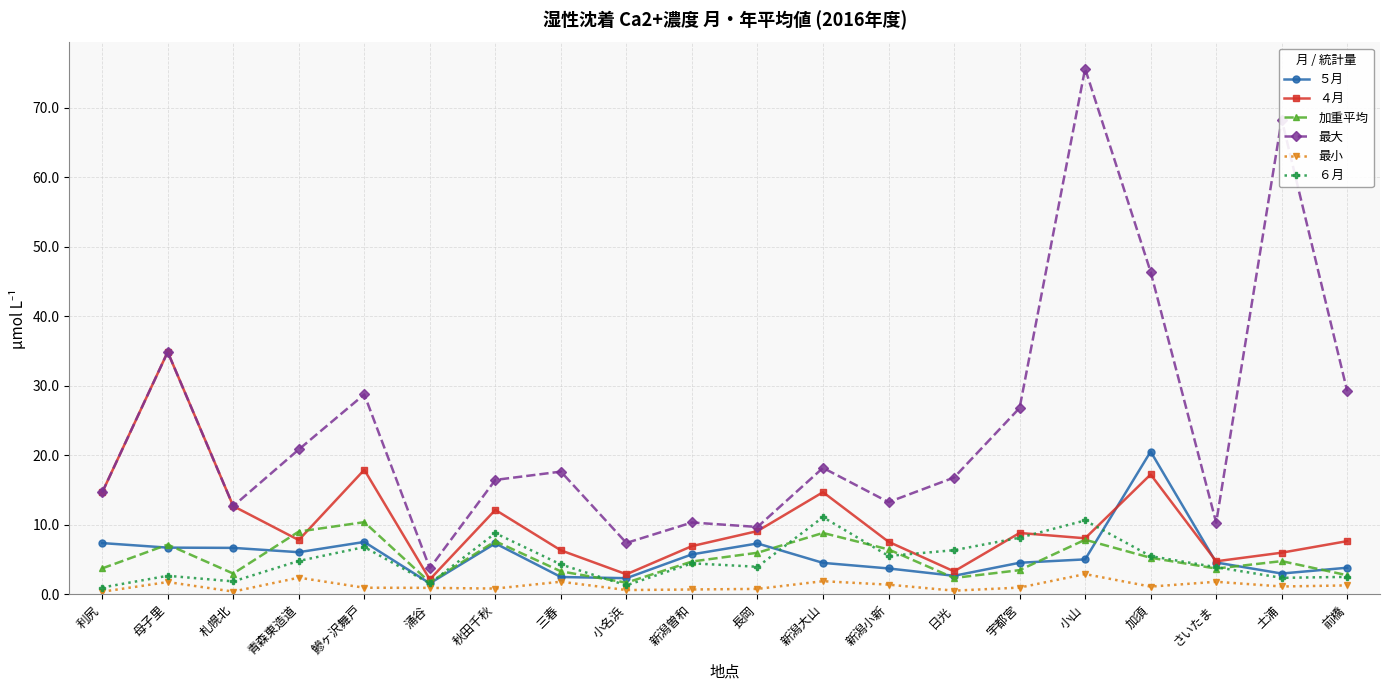

At which category does the chart reach its peak across all series?

小山